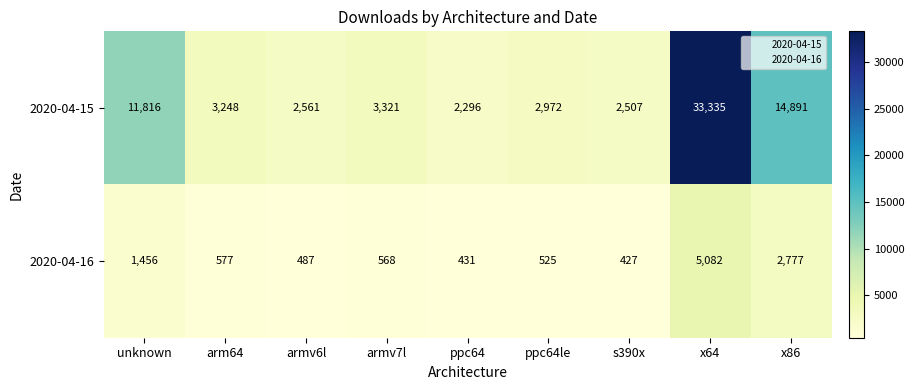

What is the maximum value shown in the chart?

33335